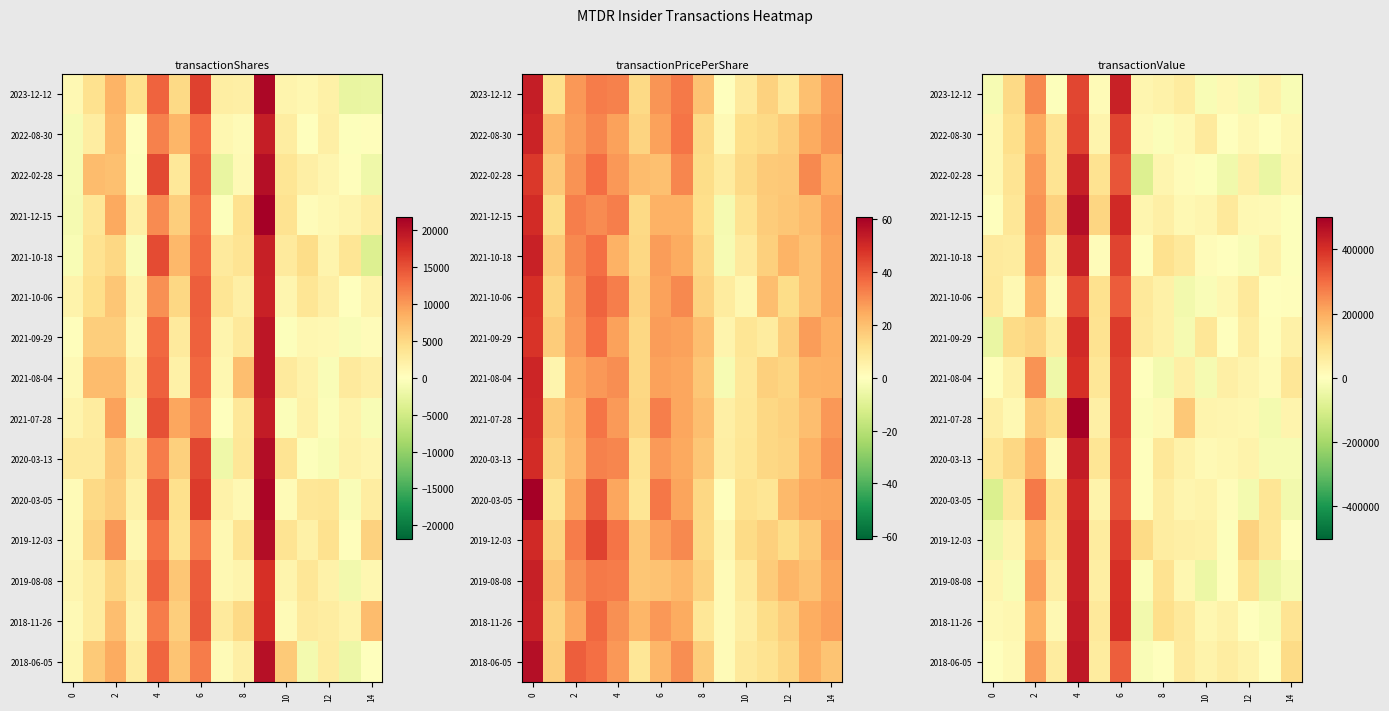

How many values in the 2018-06-05 series exceed 57939?

8